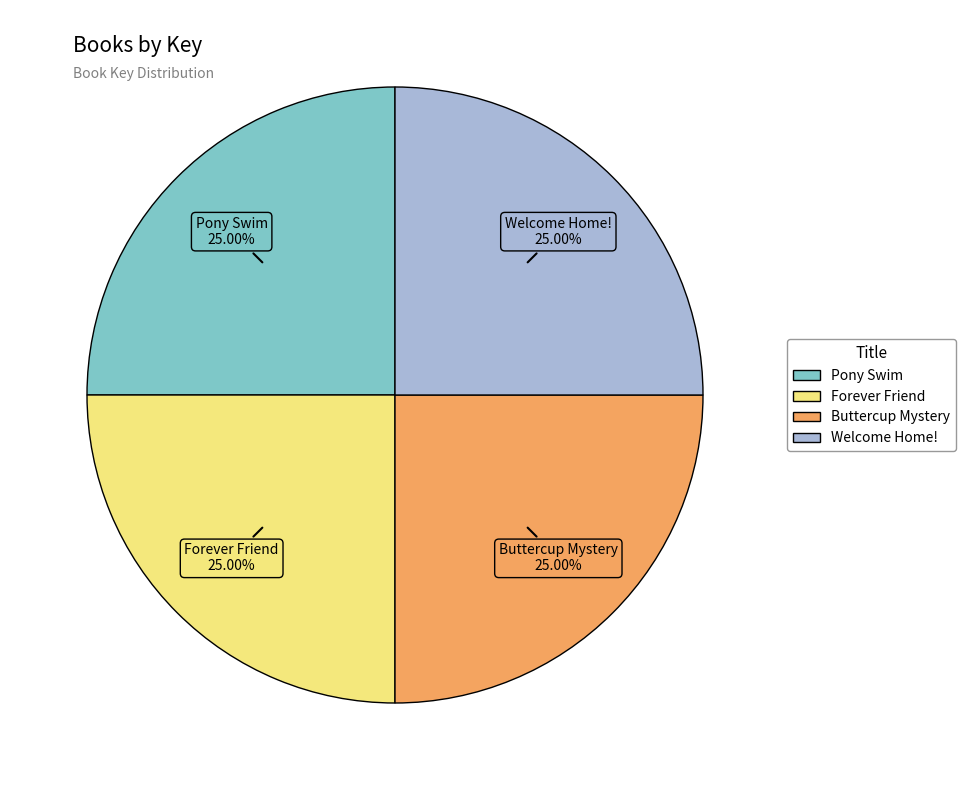

What percentage is NOT represented by Pony Swim?

75.0%